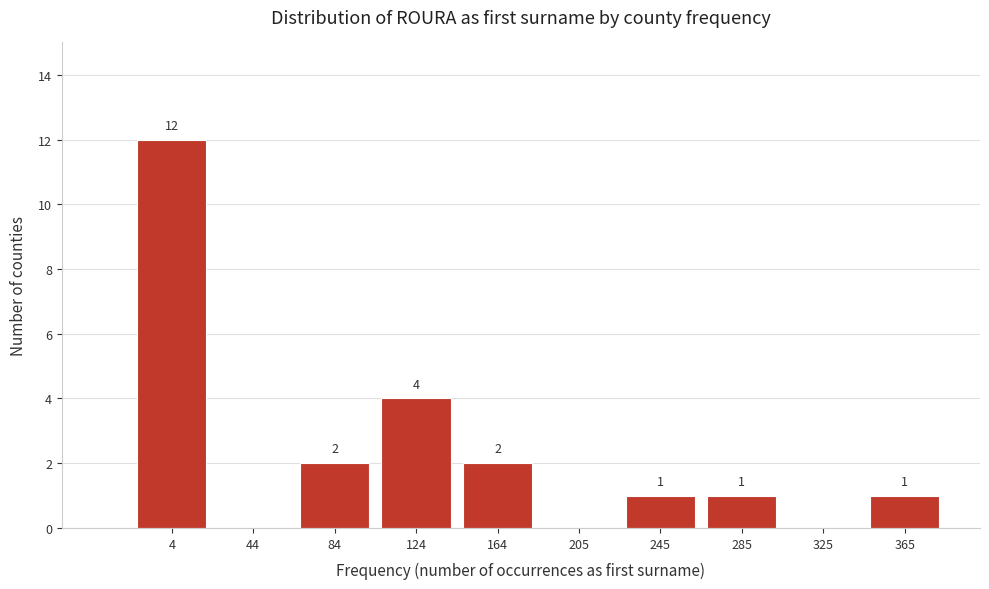

Reading left to right, list all the values displayed in this chart.

4=12	44=0	84=2	124=4	164=2	205=0	245=1	285=1	325=0	365=1